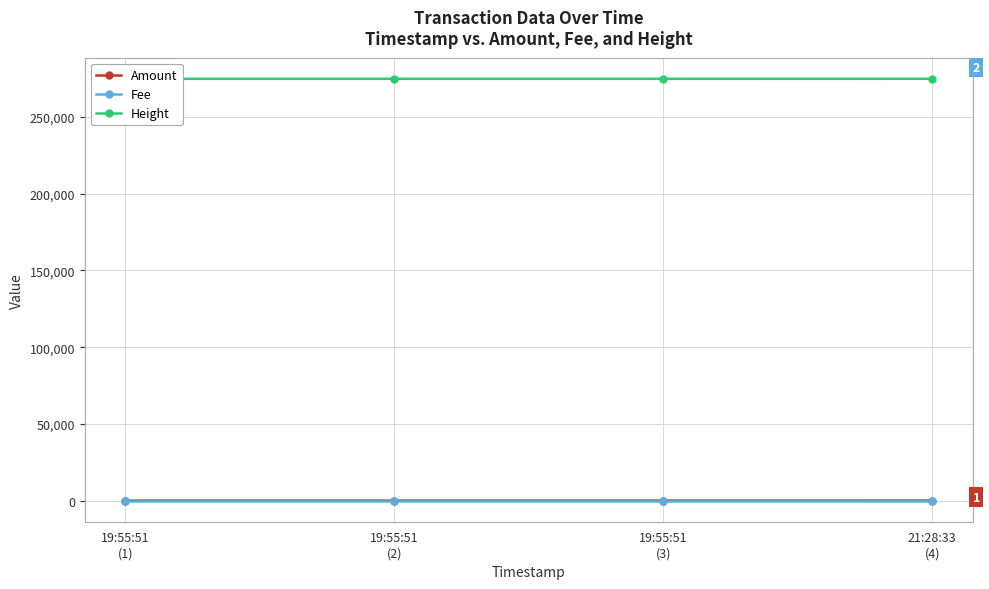

At 19:55:51
(1), list the series in order from largest to smallest.

Height, Amount, Fee